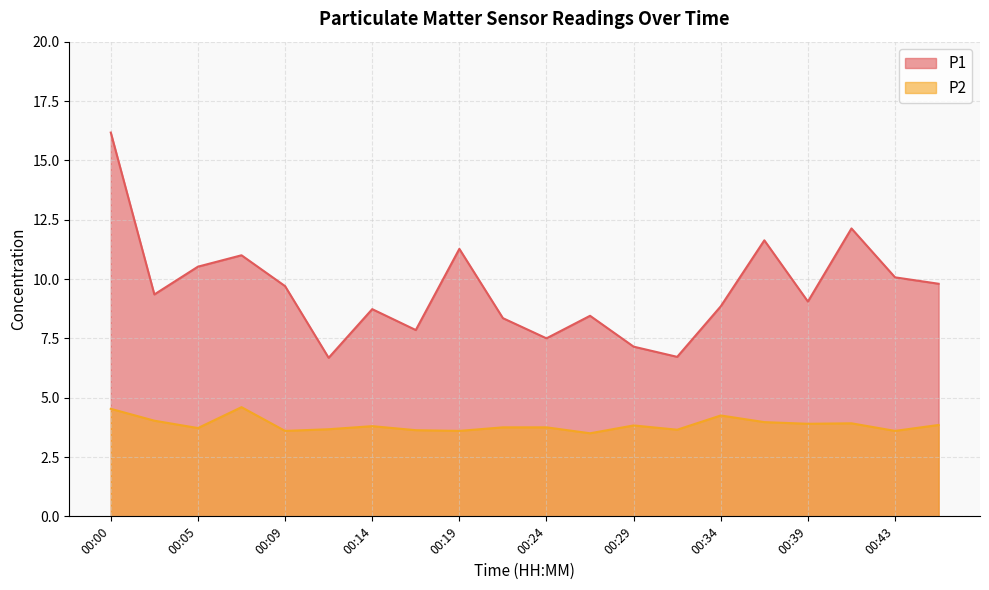

What is the difference between the highest and lowest values at 00:05?

6.8